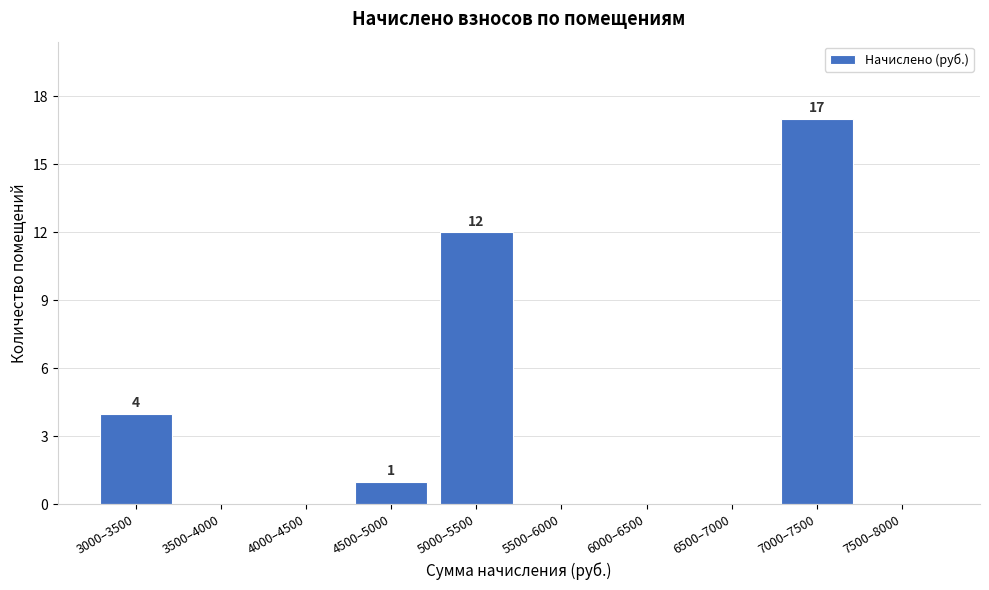

Reading left to right, extract all data points from this chart.

3000–3500=4	3500–4000=0	4000–4500=0	4500–5000=1	5000–5500=12	5500–6000=0	6000–6500=0	6500–7000=0	7000–7500=17	7500–8000=0